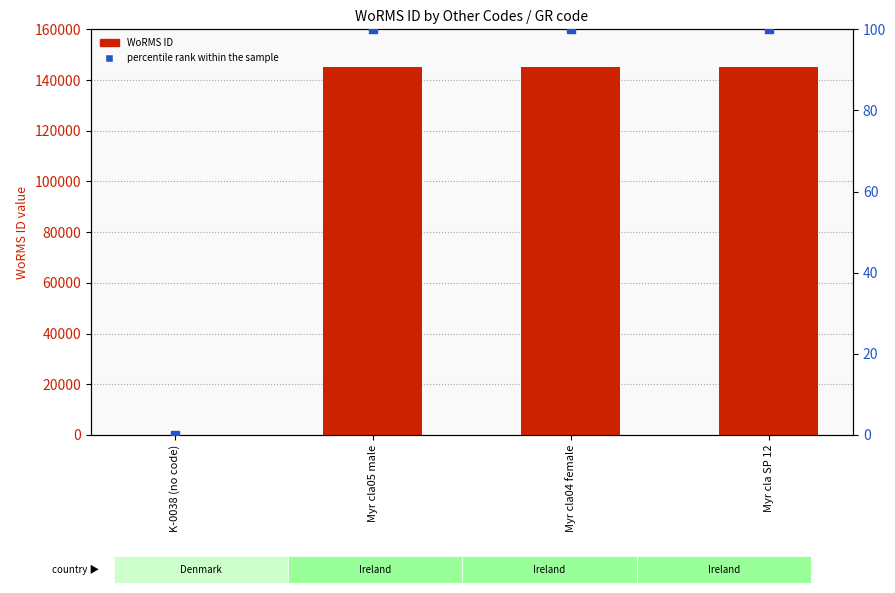

At which category is the sum across all series the highest?

Myr cla05 male